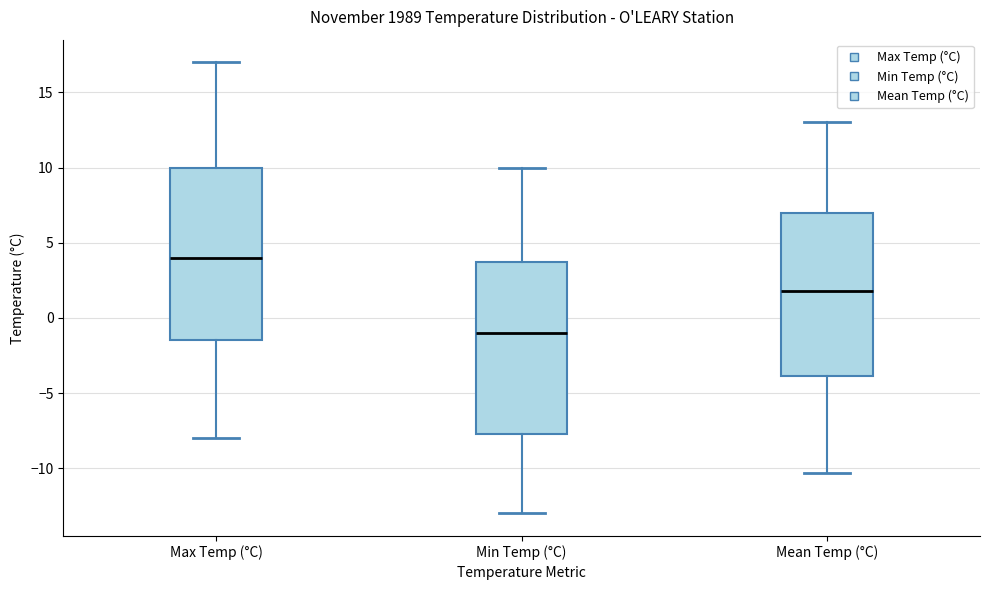

Reading left to right, read every box against the y-axis: the position of its median line, the range the box covers, and the ends of its whiskers. The values are not printed on the chart, so give them approximately, as read against the axis.

Max Temp (°C): median 4.0, box -1.5 to 10.0, whiskers -8.0 to 17.0
Min Temp (°C): median -1.0, box -7.5 to 4.0, whiskers -13.0 to 10.0
Mean Temp (°C): median 2.0, box -4.0 to 7.0, whiskers -10.5 to 13.0